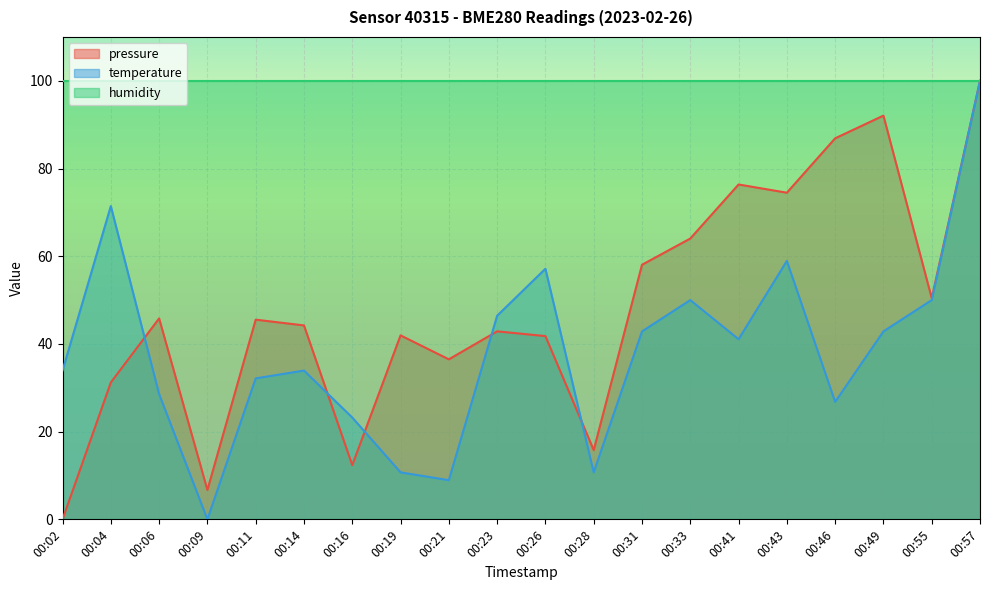

At which category does temperature reach its first local valley?

00:09